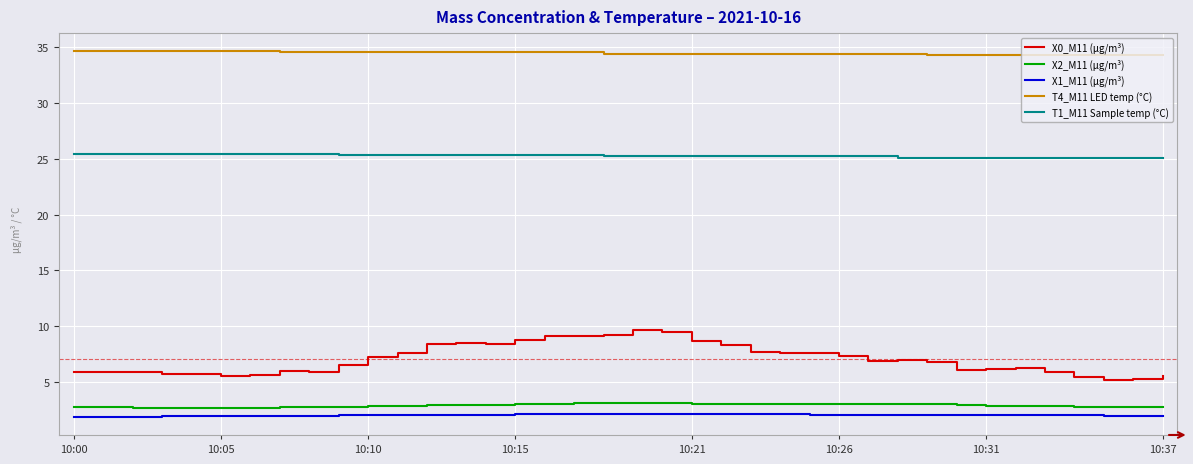

True or false: X0_M11 (μg/m³) and T1_M11 Sample temp (°C) intersect in this chart.

False